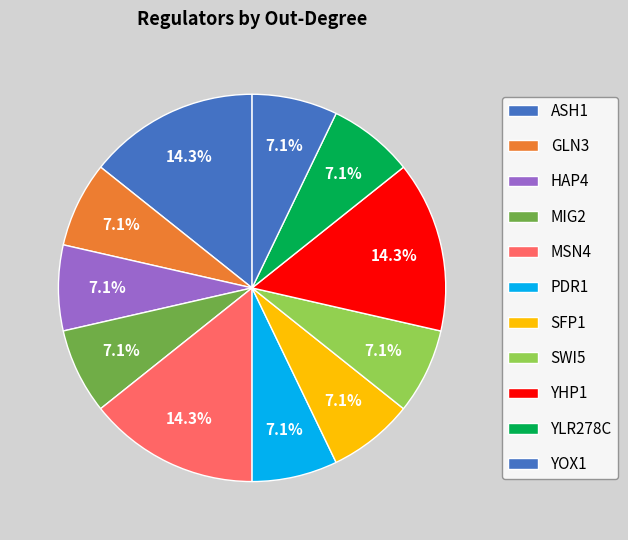

Is YLR278C the majority of the pie?

No